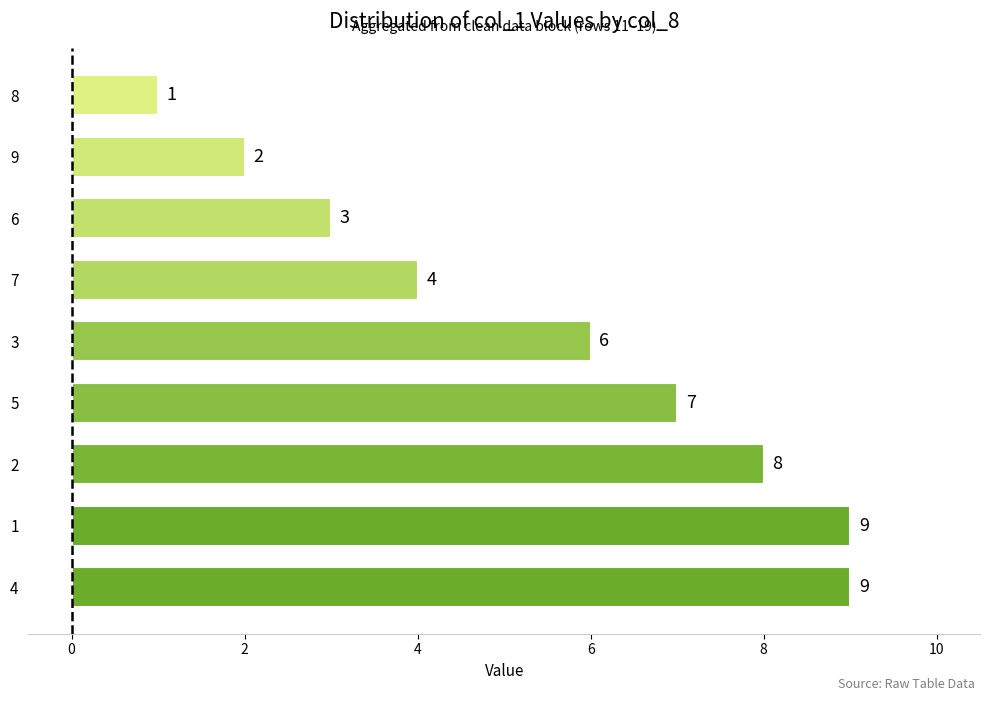

Reading bottom to top, extract all data points from this chart.

4=9	1=9	2=8	5=7	3=6	7=4	6=3	9=2	8=1